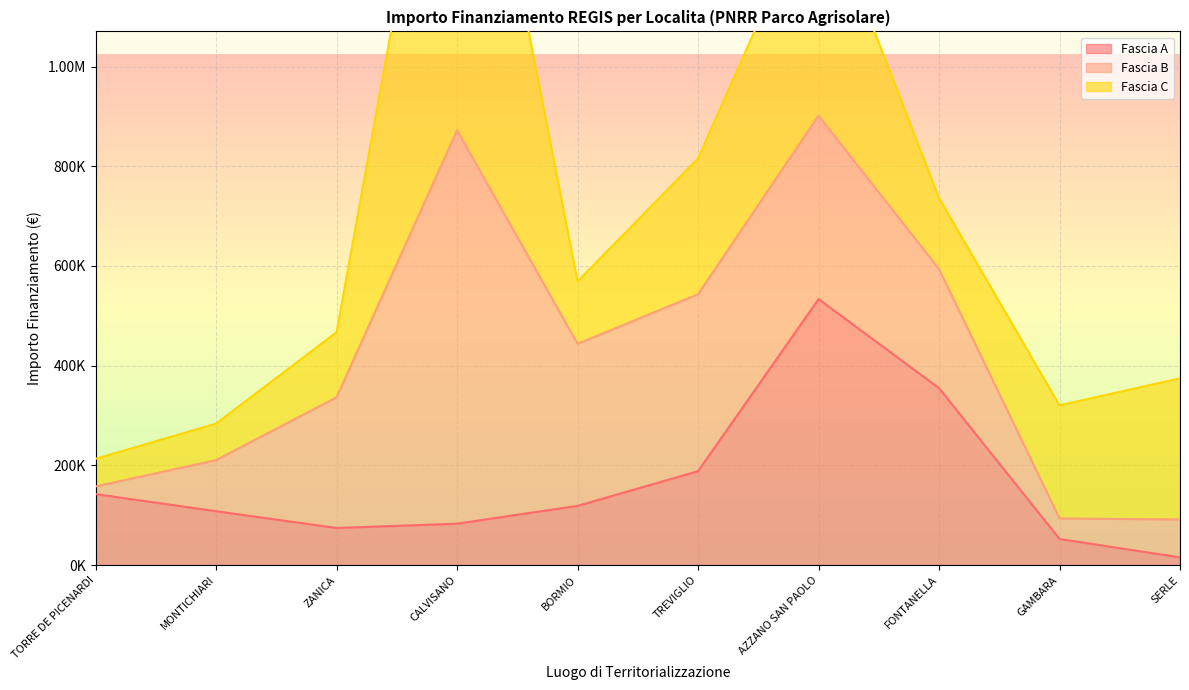

List the series in order of their peak value, highest first.

Fascia C, Fascia B, Fascia A